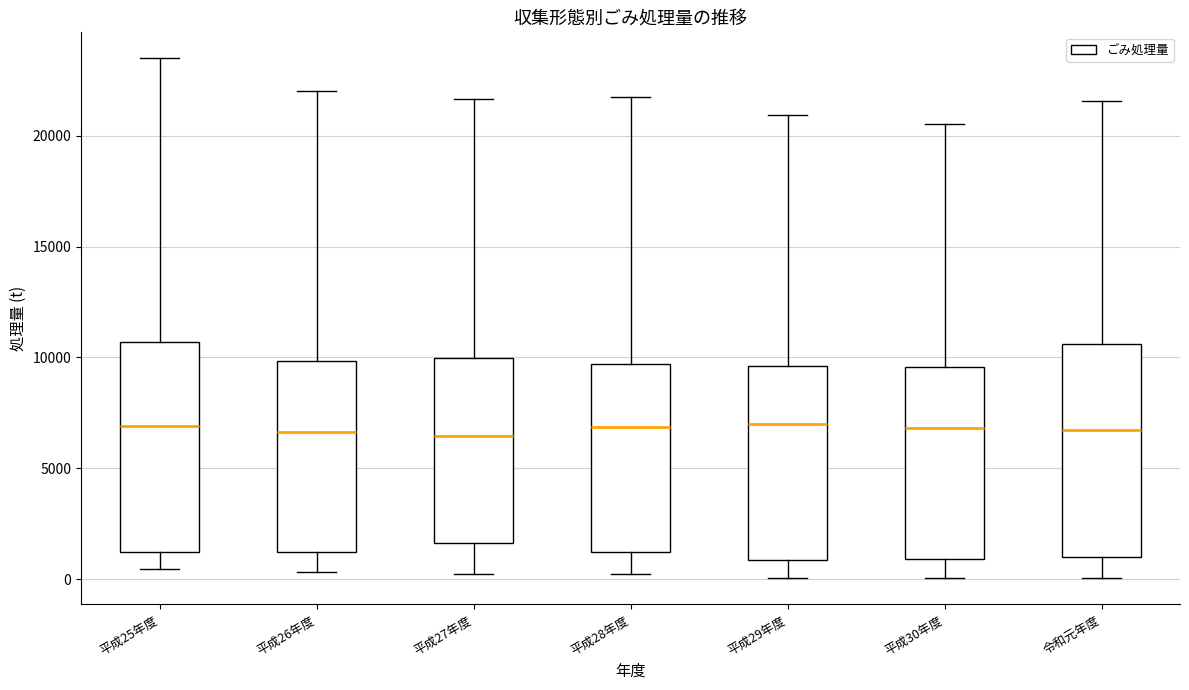

Reading left to right, transcribe this box plot: for each box, give where its median line is, the range the box spans, and where its two whiskers end, as read against the y-axis. The values are not printed on the chart, so give them approximately, as read against the axis.

平成25年度: median 7000, box 1000 to 10500, whiskers 500 to 23500
平成26年度: median 6500, box 1000 to 10000, whiskers 500 to 22000
平成27年度: median 6500, box 1500 to 10000, whiskers 0 to 21500
平成28年度: median 7000, box 1000 to 9500, whiskers 0 to 21500
平成29年度: median 7000, box 1000 to 9500, whiskers 0 to 21000
平成30年度: median 7000, box 1000 to 9500, whiskers 0 to 20500
令和元年度: median 6500, box 1000 to 10500, whiskers 0 to 21500